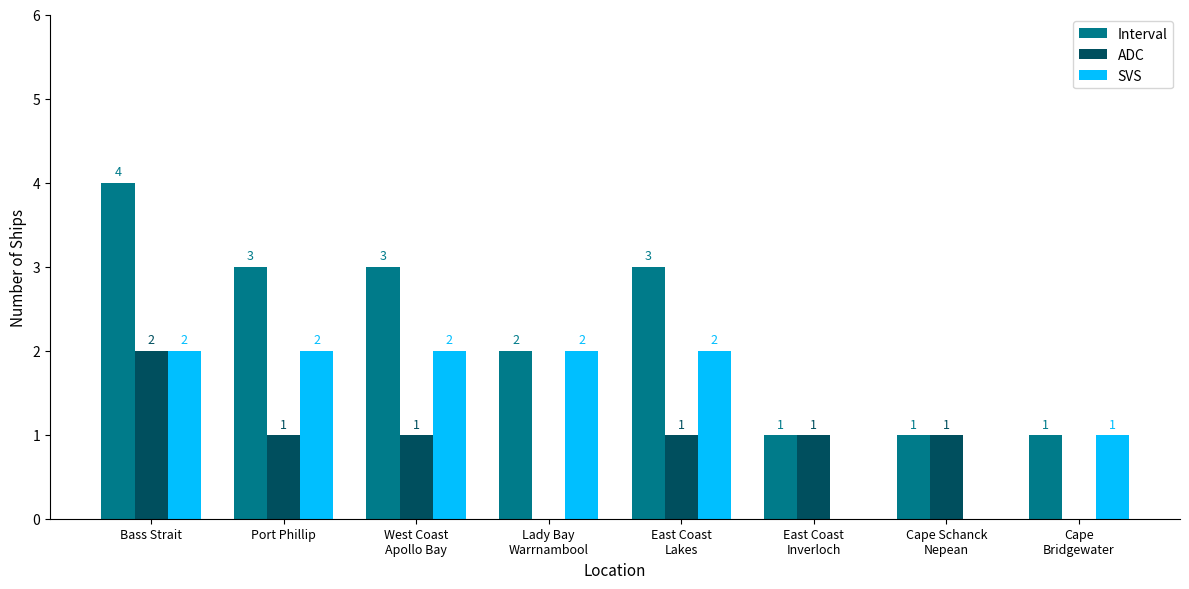

At which label is SVS closest to 1?

Cape
Bridgewater